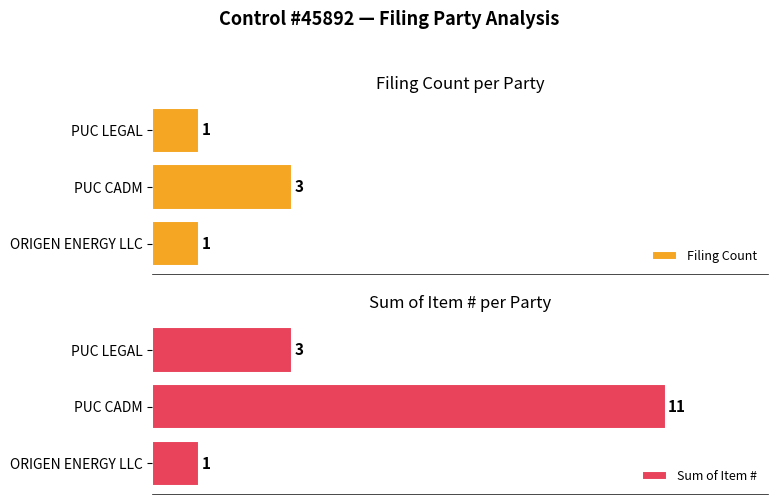

At which label is Sum of Item # closest to 6?

PUC LEGAL